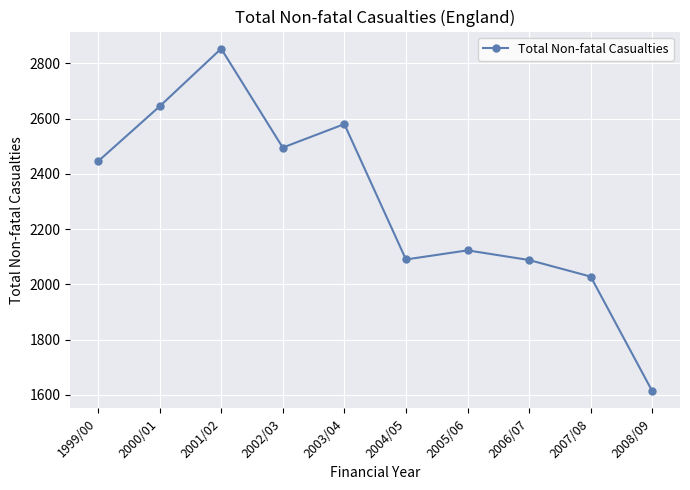

True or false: there are more than 2 points higher than both neighbors.

True